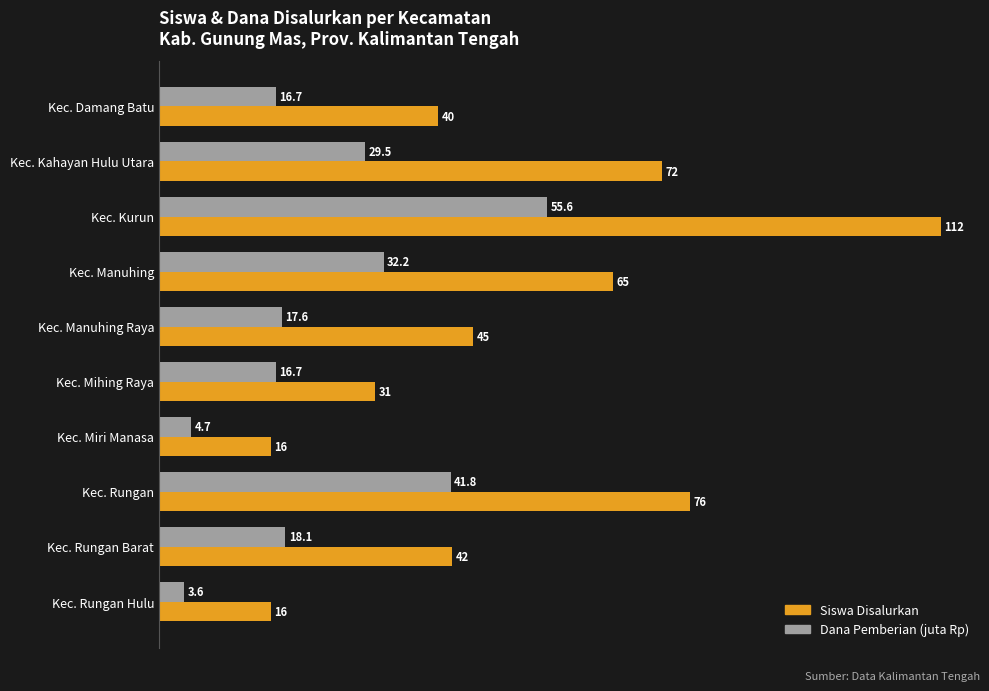

Where is Dana Pemberian (juta Rp) nearest to the value 29?

Kec. Kahayan Hulu Utara